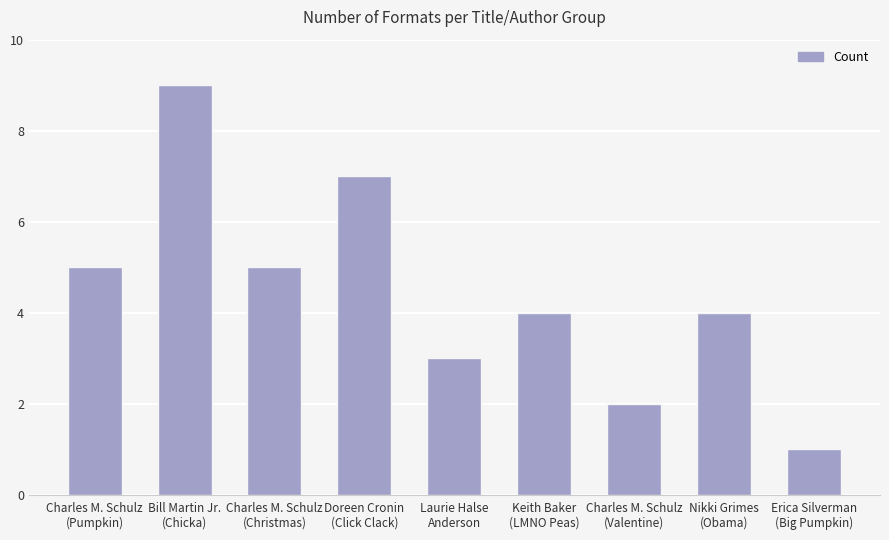

What is the average value?

4